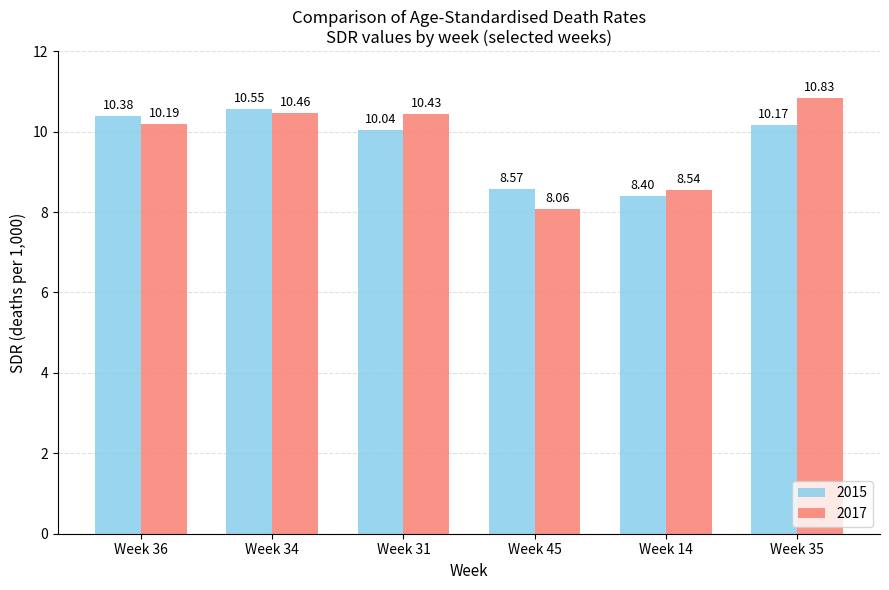

What is the difference between the second highest and minimum values in the 2017 series?

2.4